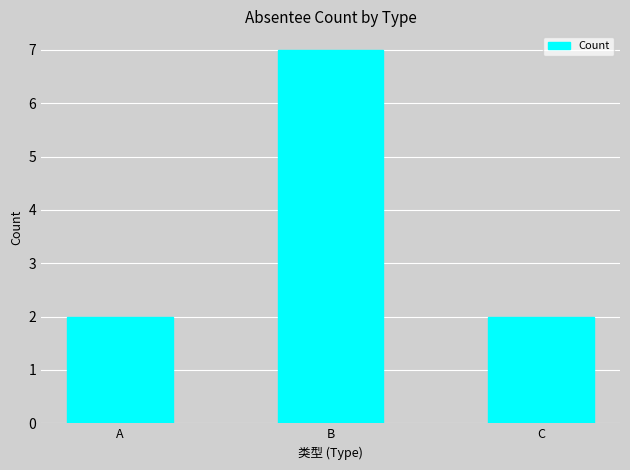

What is the value of the 3rd bar from the left?

2